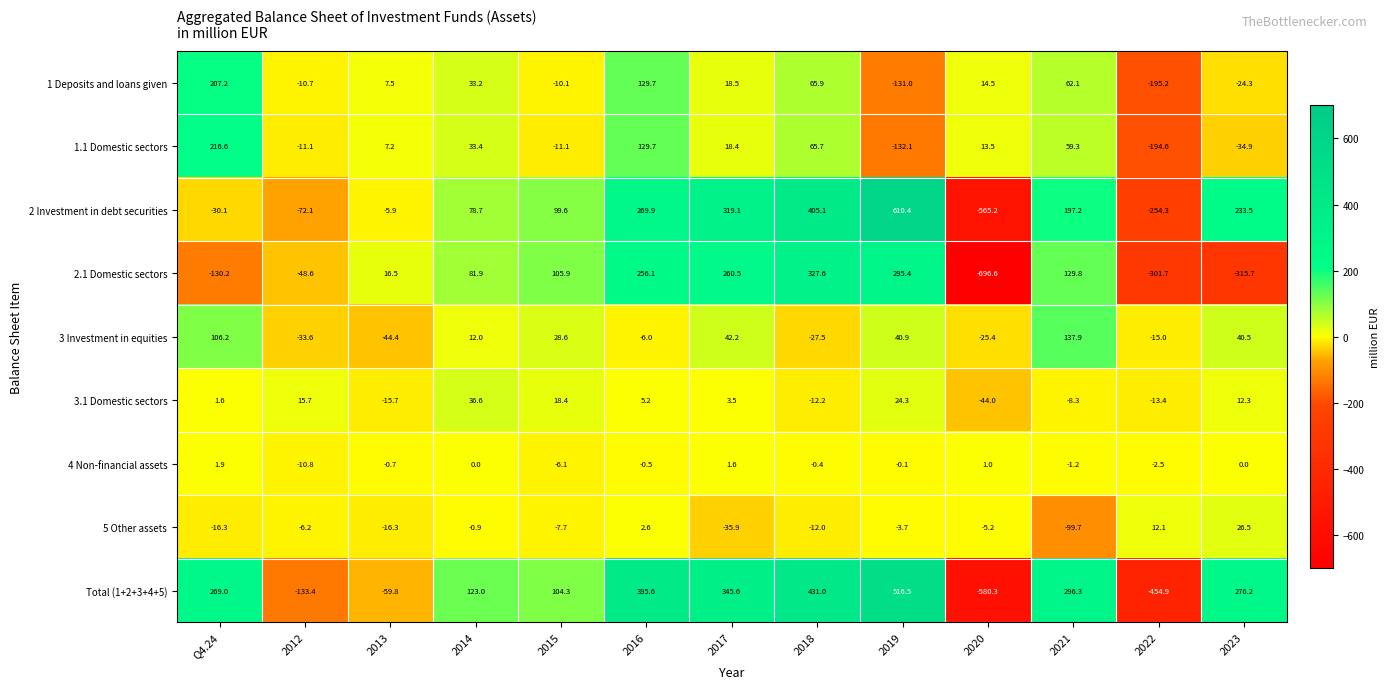

At which label does 2.1 Domestic sectors first exceed 81?

2014